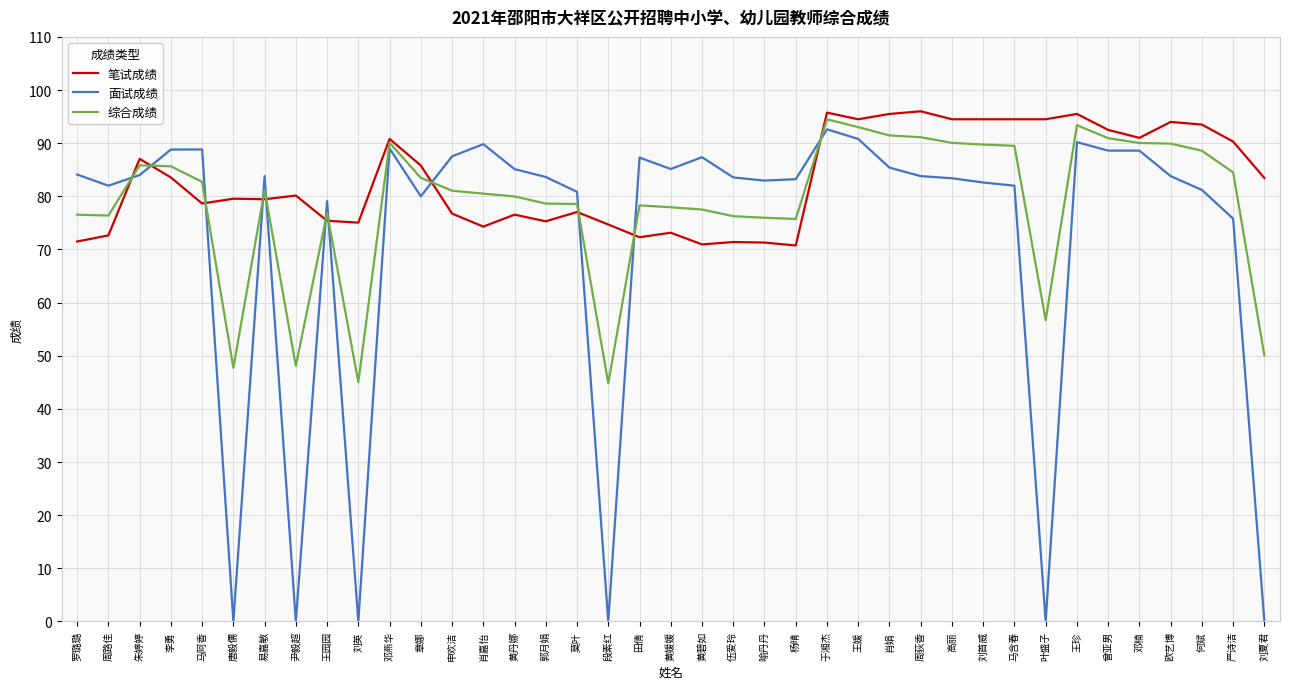

True or false: 笔试成绩 and 面试成绩 intersect in this chart.

True